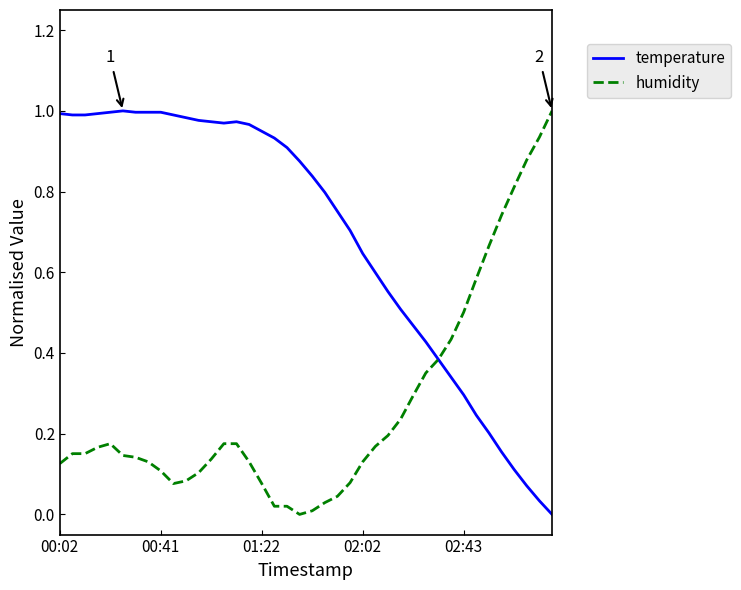

Which series has the largest total across all categories?

temperature